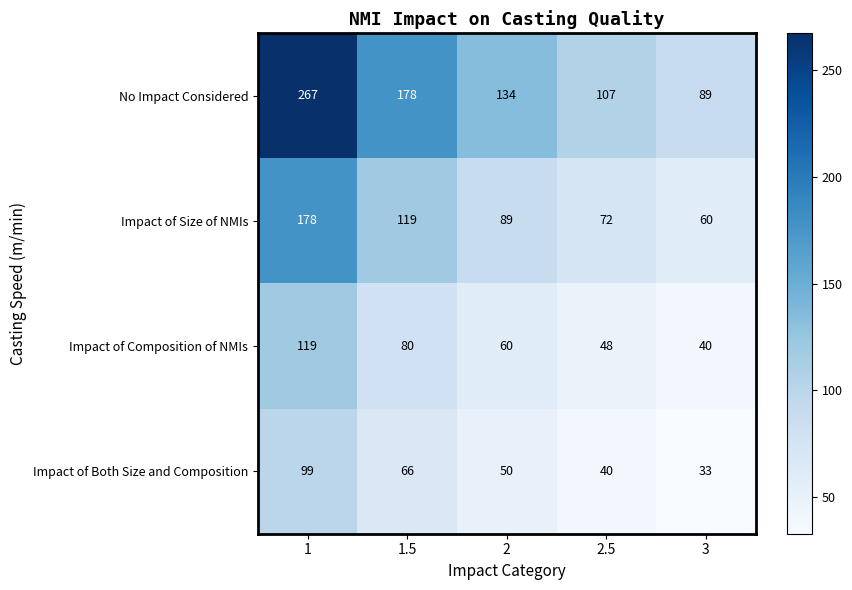

What is the maximum value shown in the chart?

267